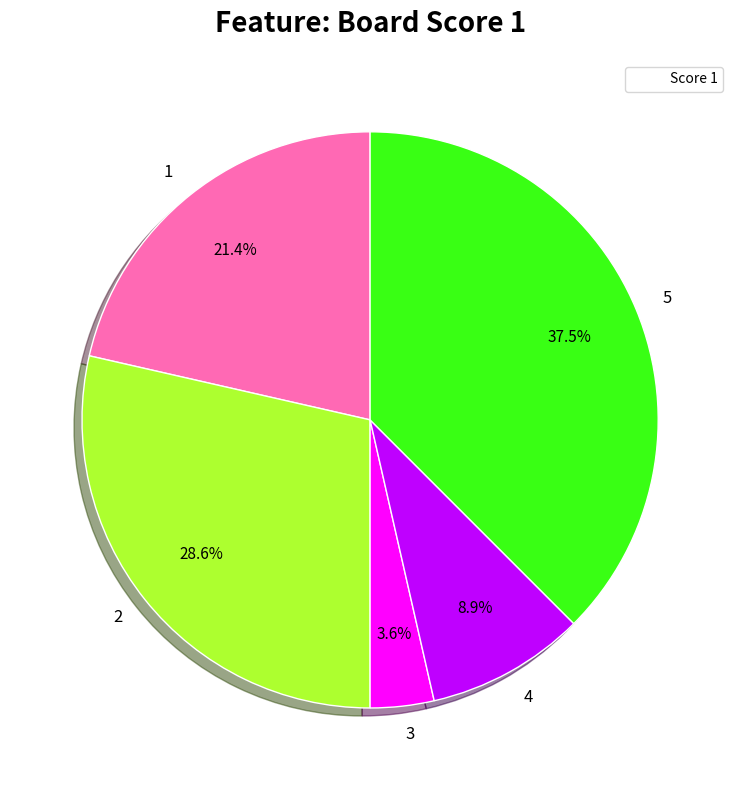

Does 3 represent more than half of the total?

No